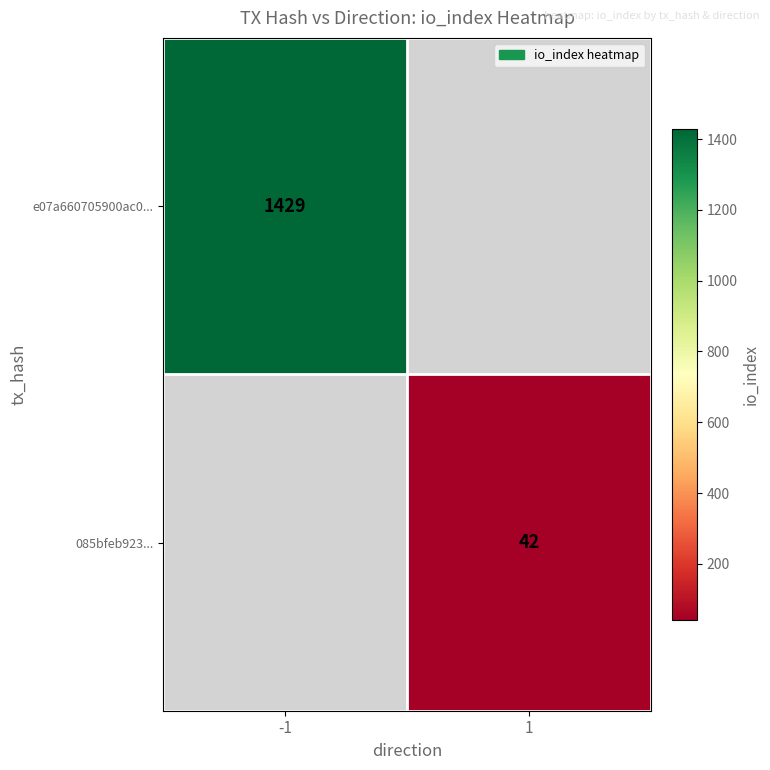

True or false: 085bfeb923... has a value of 60 at 1.

False